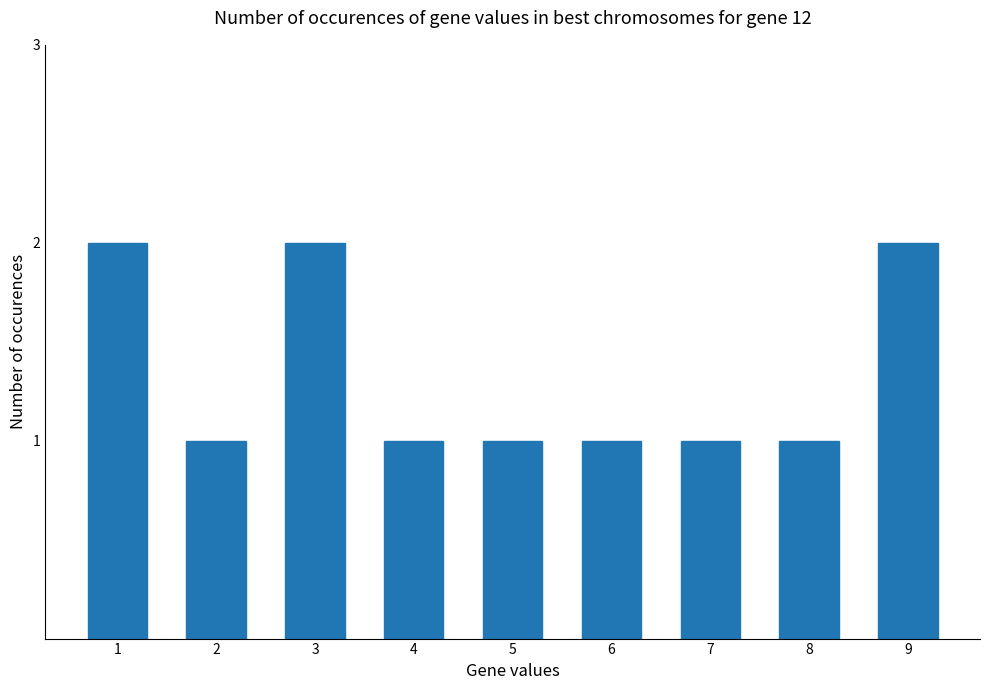

What is the smallest value displayed?

1